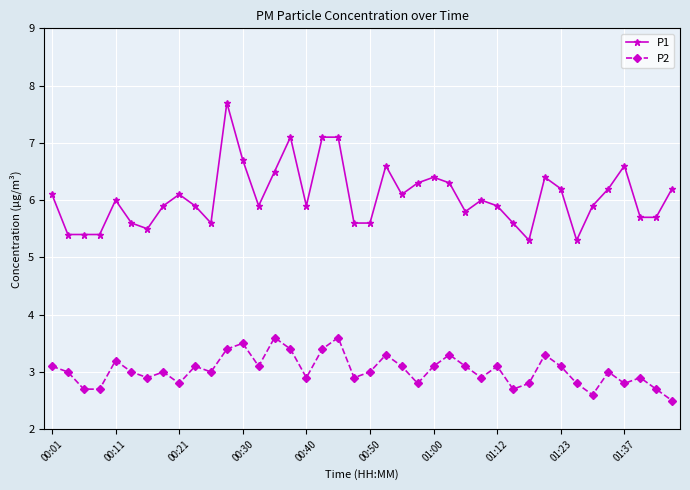

What are all the series names shown in the legend?

P1, P2